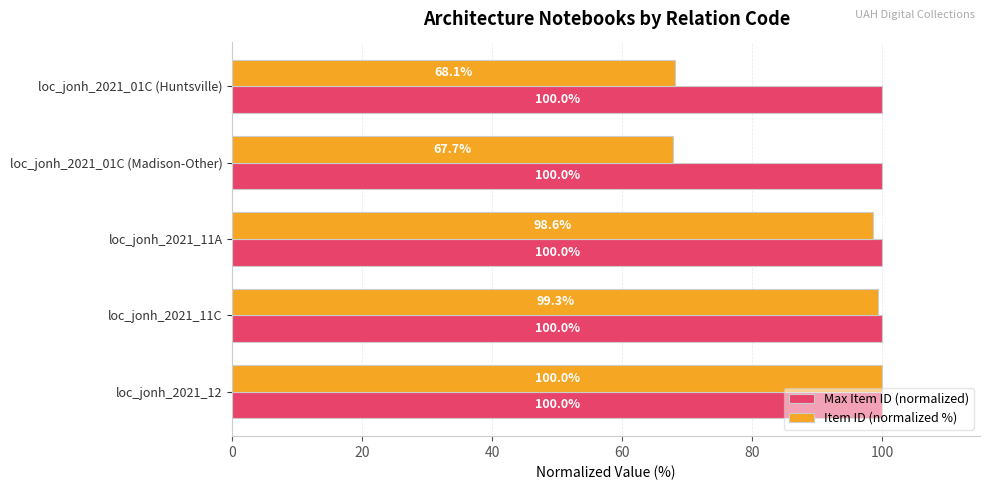

Count the number of categories in the chart.

5